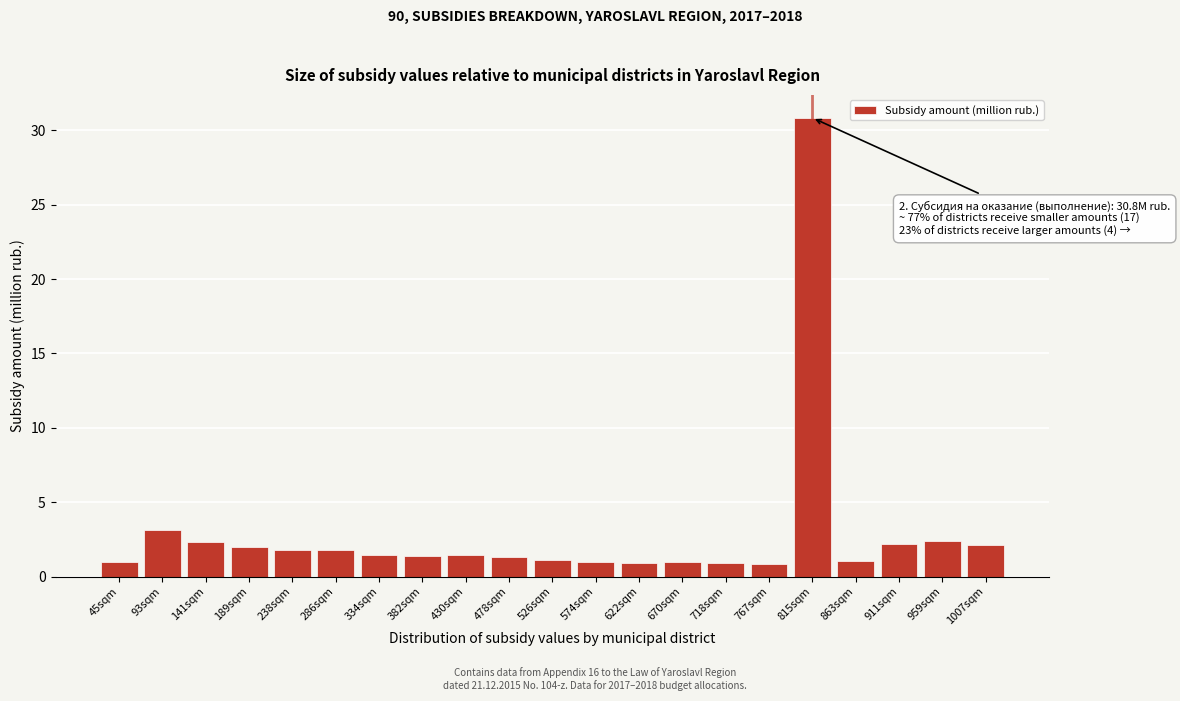

What is the average value?

2.9